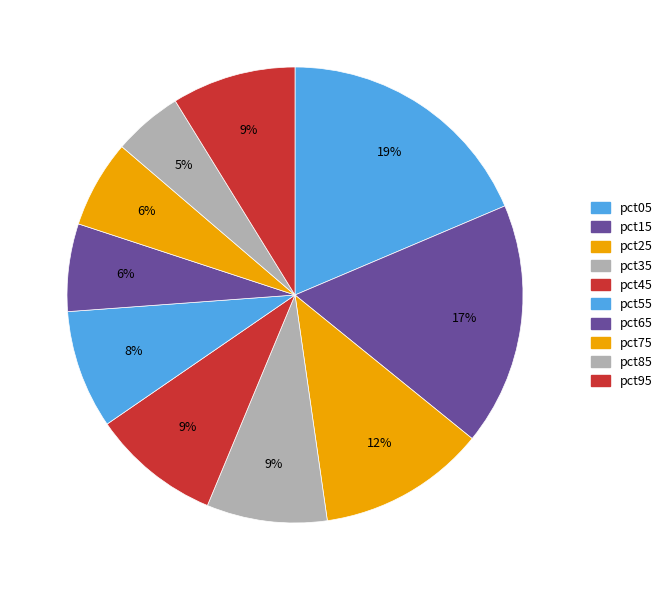

Is it true that pct25 is 4% of the pie?

False